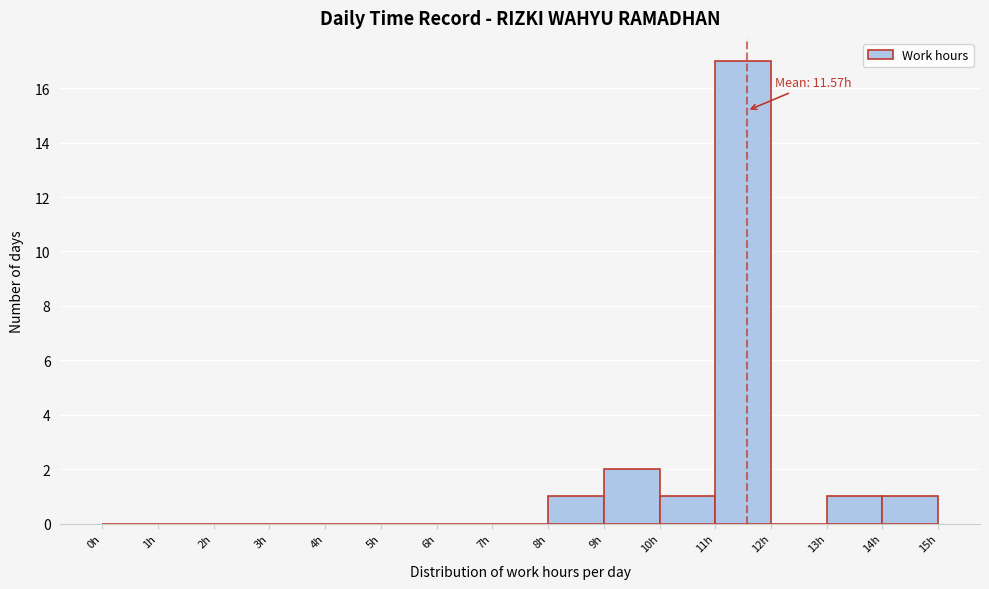

Over which range of the x-axis is the bar tallest?

11 to 12